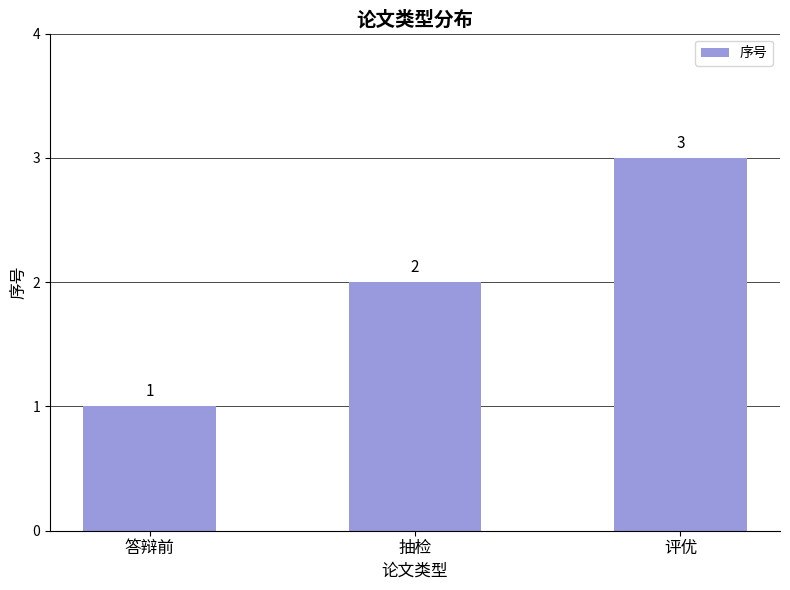

Count the values in the range 1 to 3.

3